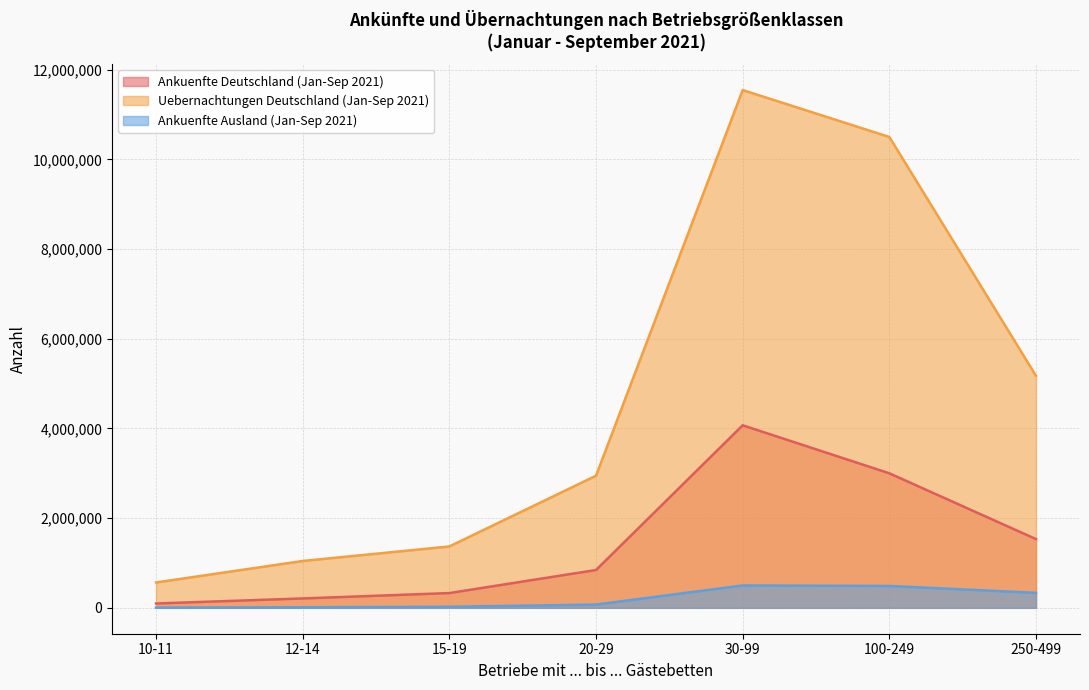

Reading left to right, extract all data points from this chart.

Ankuenfte Deutschland (Jan-Sep 2021): 10-11=96910	12-14=209264	15-19=329184	20-29=843287	30-99=4070201	100-249=2999882	250-499=1532878
Uebernachtungen Deutschland (Jan-Sep 2021): 10-11=565591	12-14=1044736	15-19=1368632	20-29=2946469	30-99=11545610	100-249=10499723	250-499=5174365
Ankuenfte Ausland (Jan-Sep 2021): 10-11=4984	12-14=12680	15-19=24358	20-29=72679	30-99=499147	100-249=487978	250-499=334717